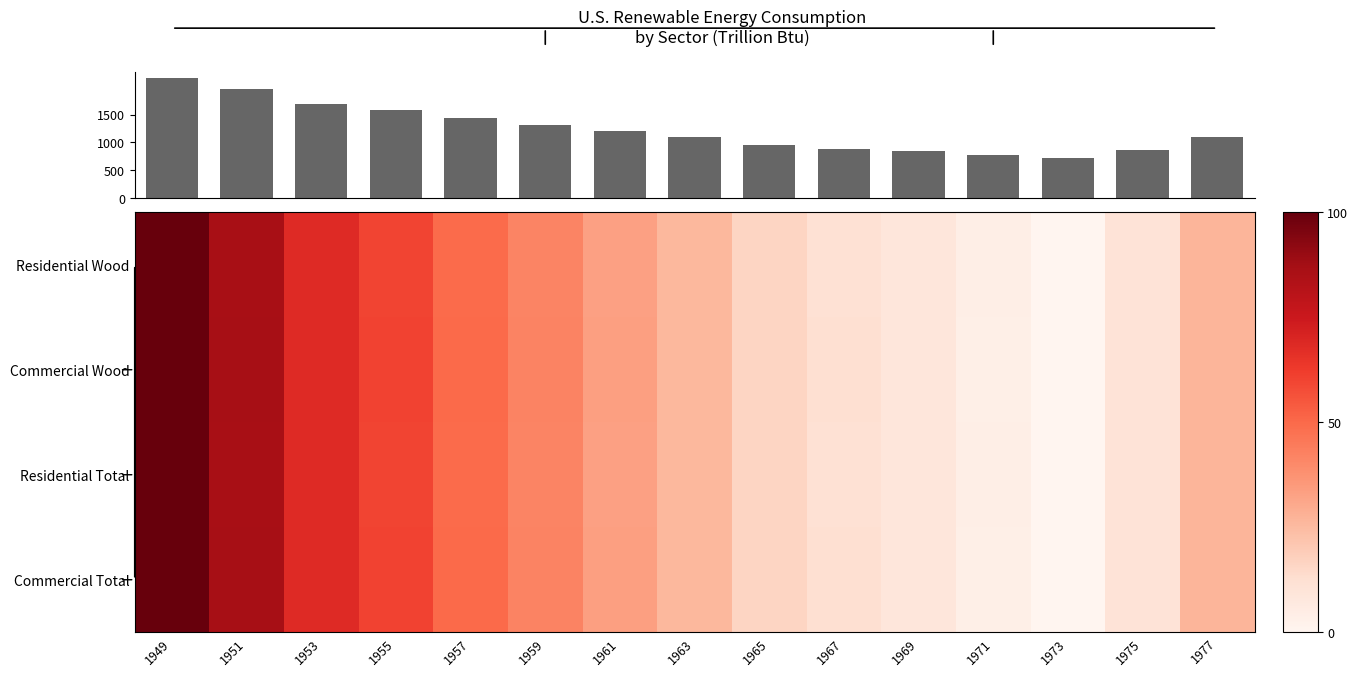

The value of Commercial Total at 1973 is -59.8. True or false?

False